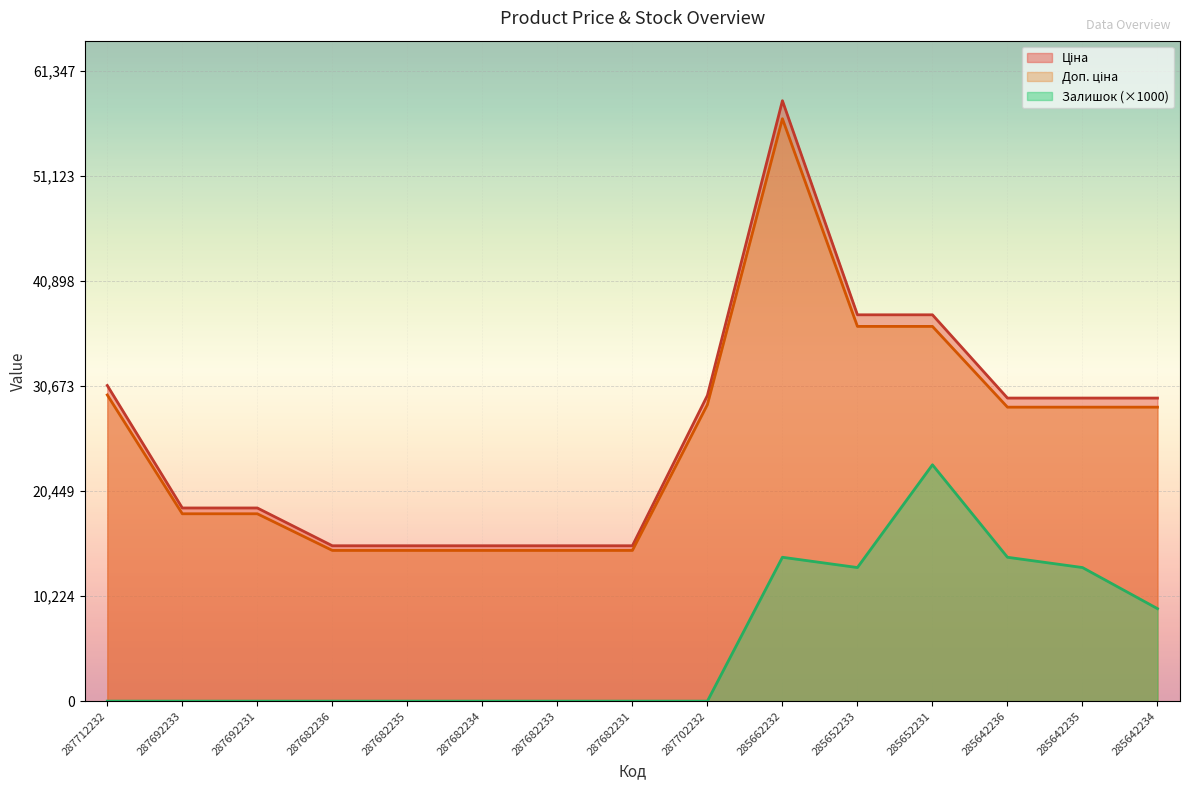

What is the difference between the Ціна values at 287692231 and 287712232?

11920.3